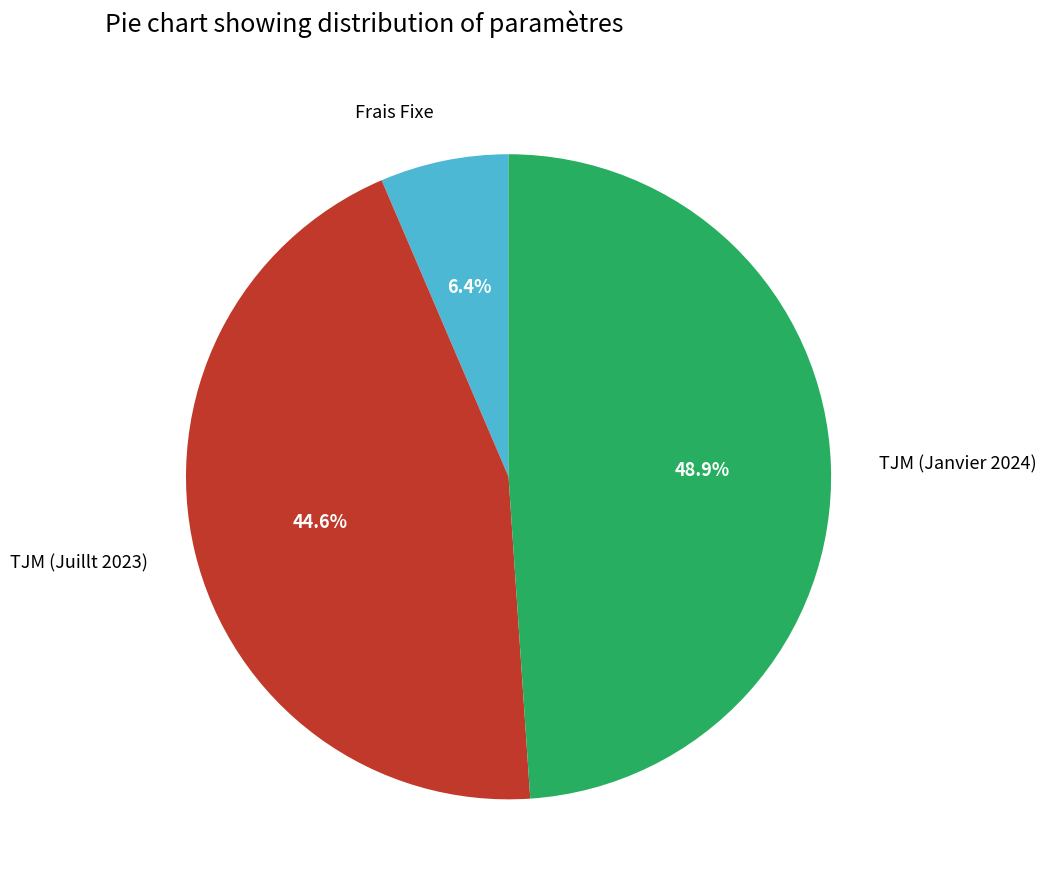

Rank the categories by value from highest to lowest.

TJM (Janvier 2024), TJM (Juillt 2023), Frais Fixe